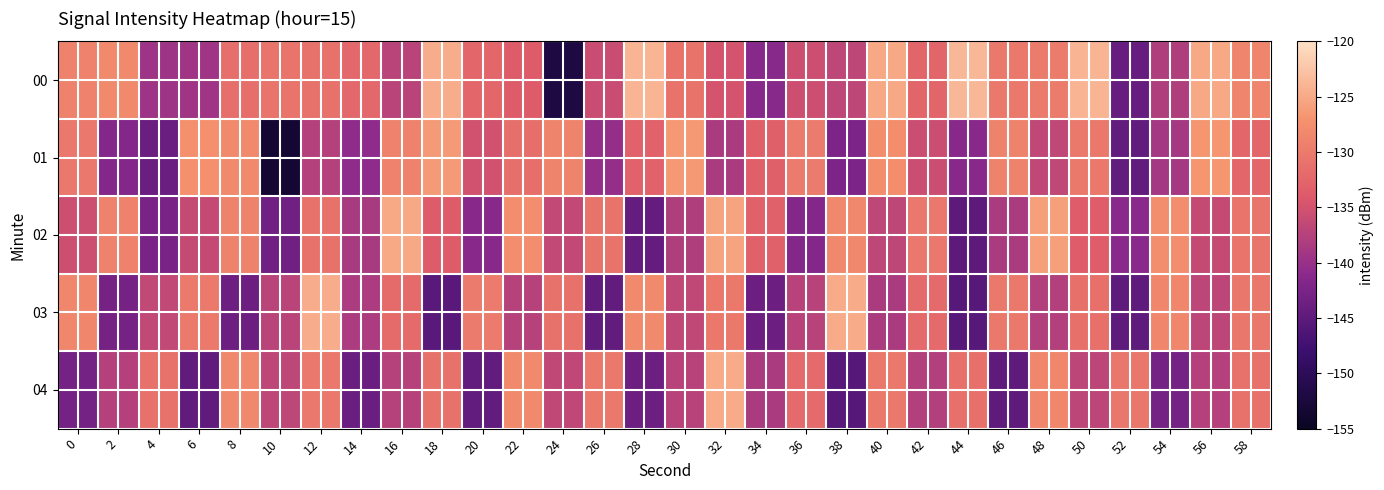

Which series has the widest spread of values?

00